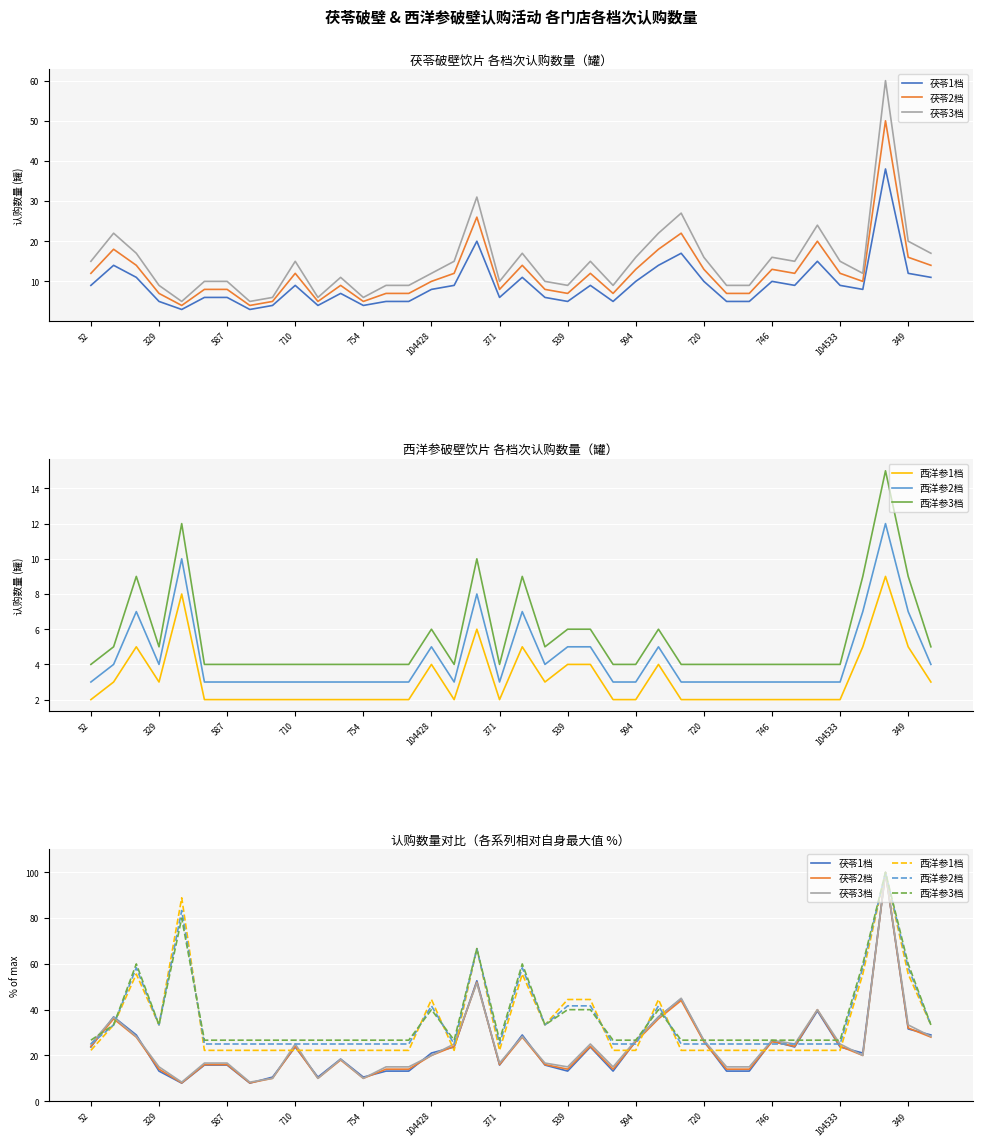

The 西洋参1档 series shows 44.4 at 539. True or false?

True